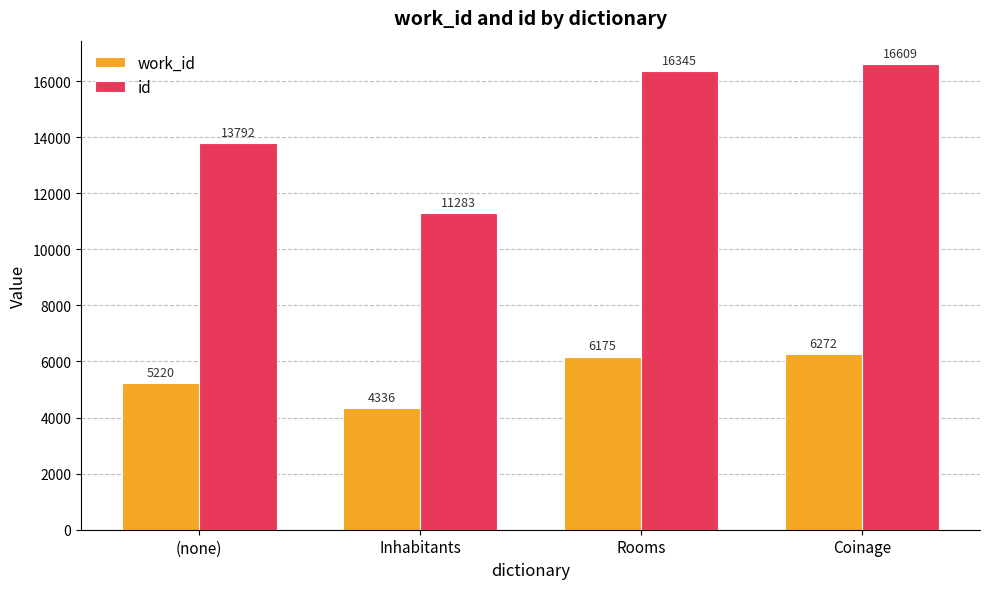

What is the smallest value displayed?

4336.0